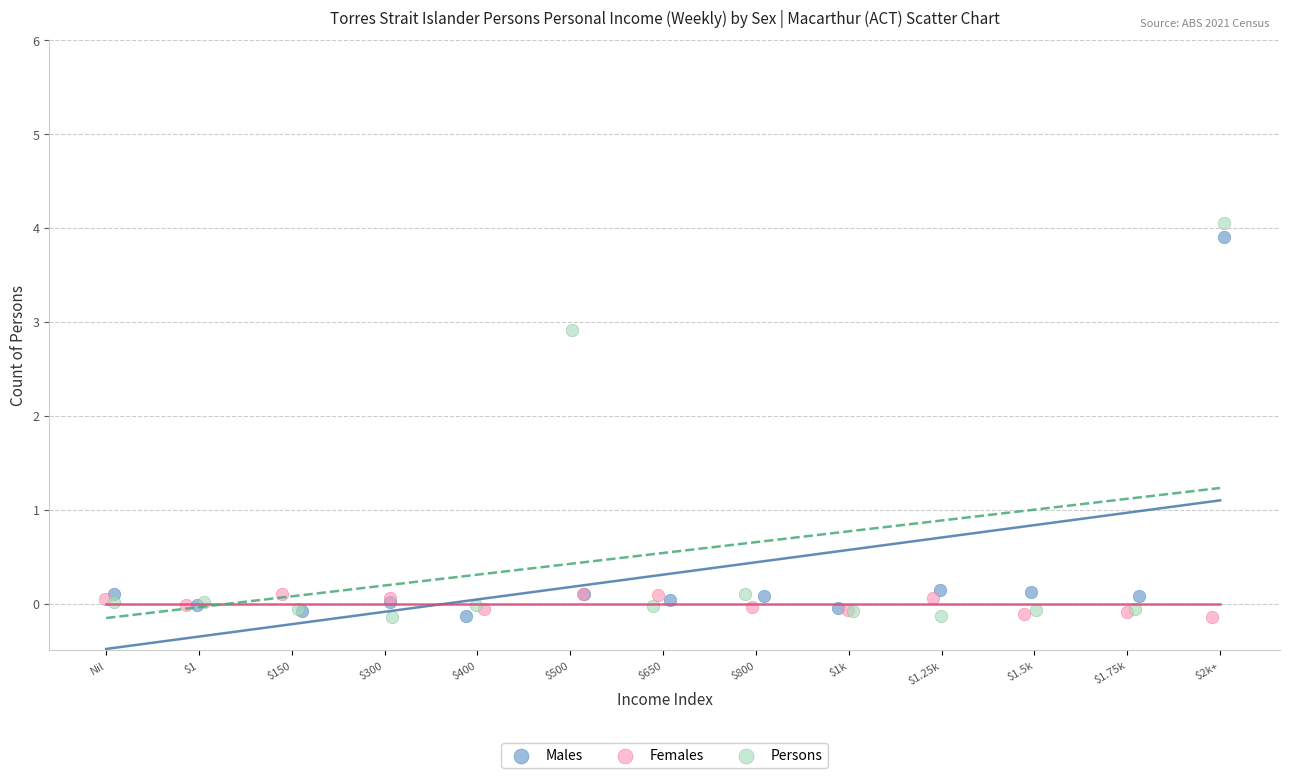

Which series has the largest Y range (max minus min)?

Persons